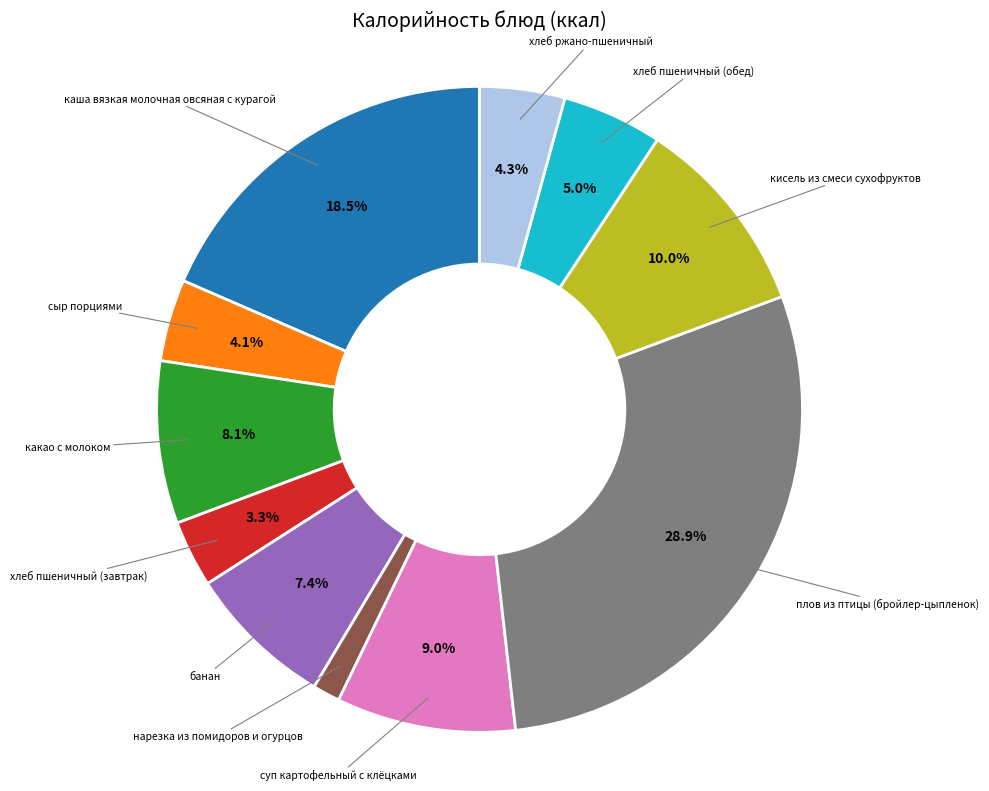

Is there a majority slice in this chart?

No